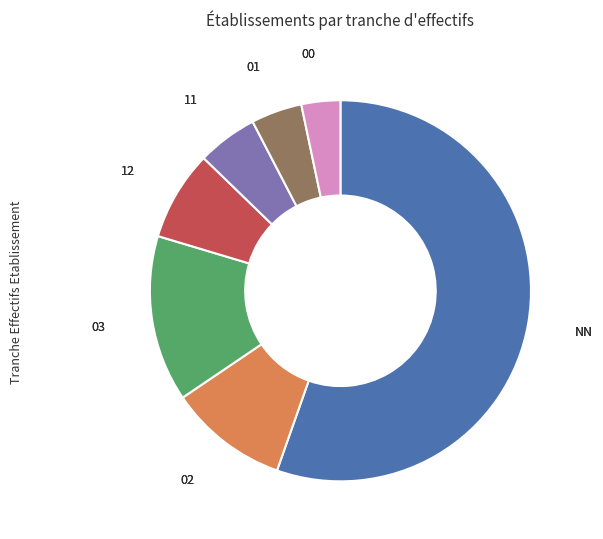

Which category has the smallest portion of the pie?

00